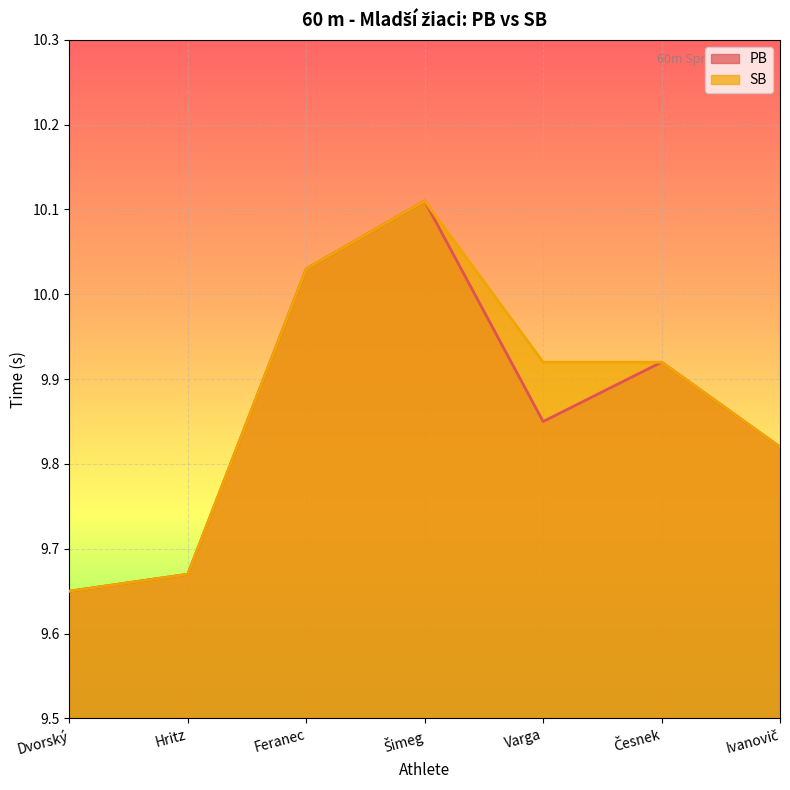

What position from the right is Šimeg?

4